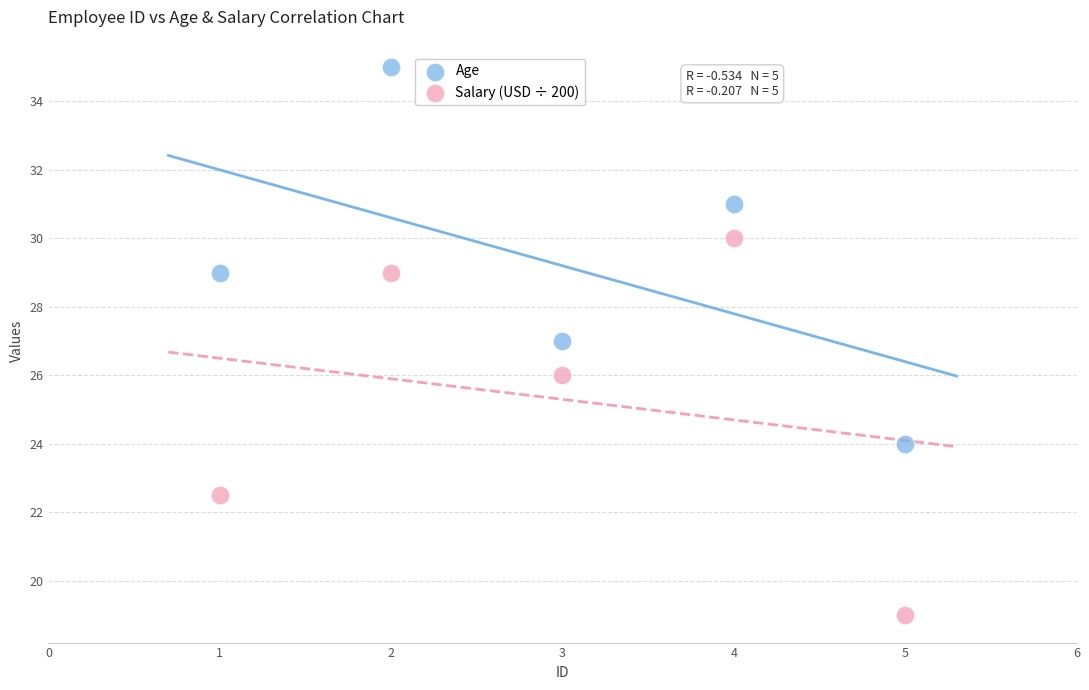

Across all data points, what is the range of Y values (max minus min)?

16.0